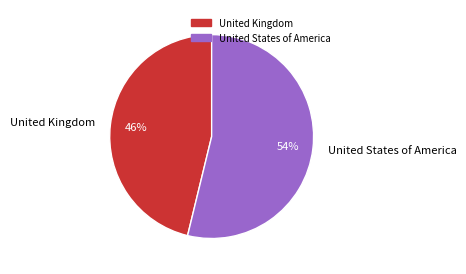

Which category has the biggest portion of the pie?

United States of America